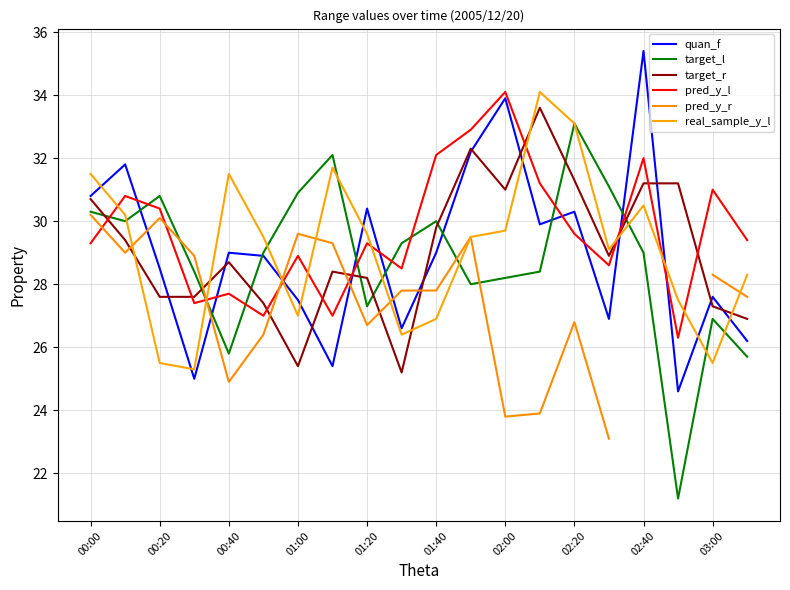

What is the minimum value shown in the chart?

21.2